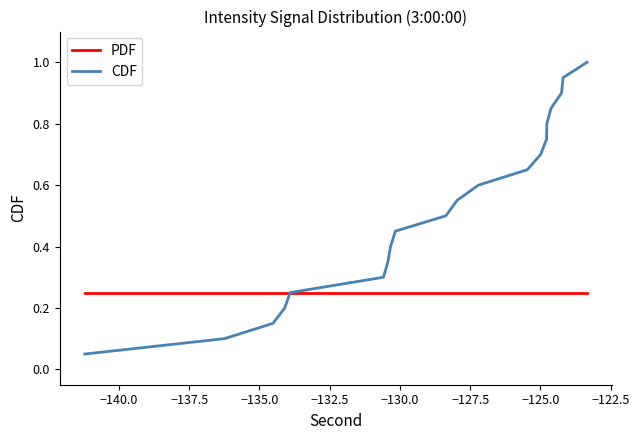

Rank the series by their maximum value, from highest to lowest.

CDF, PDF